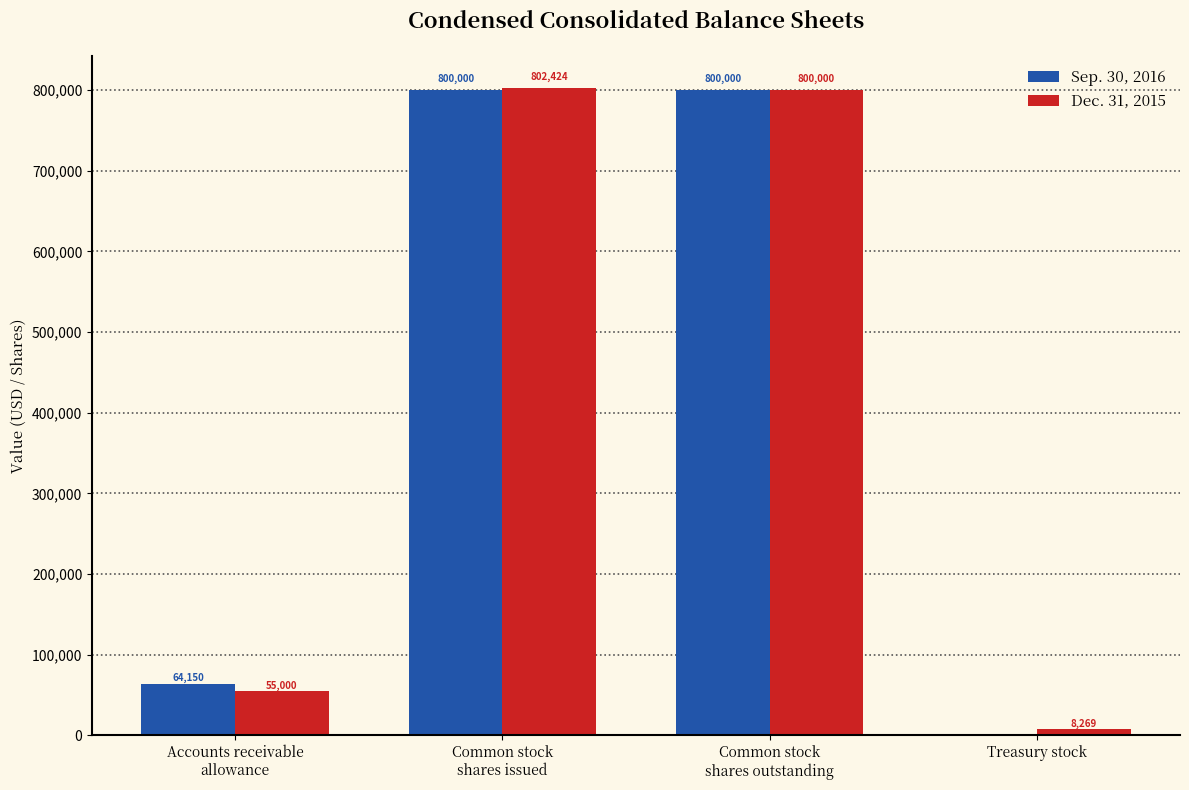

Are the bars grouped side by side (vs. stacked)?

Yes